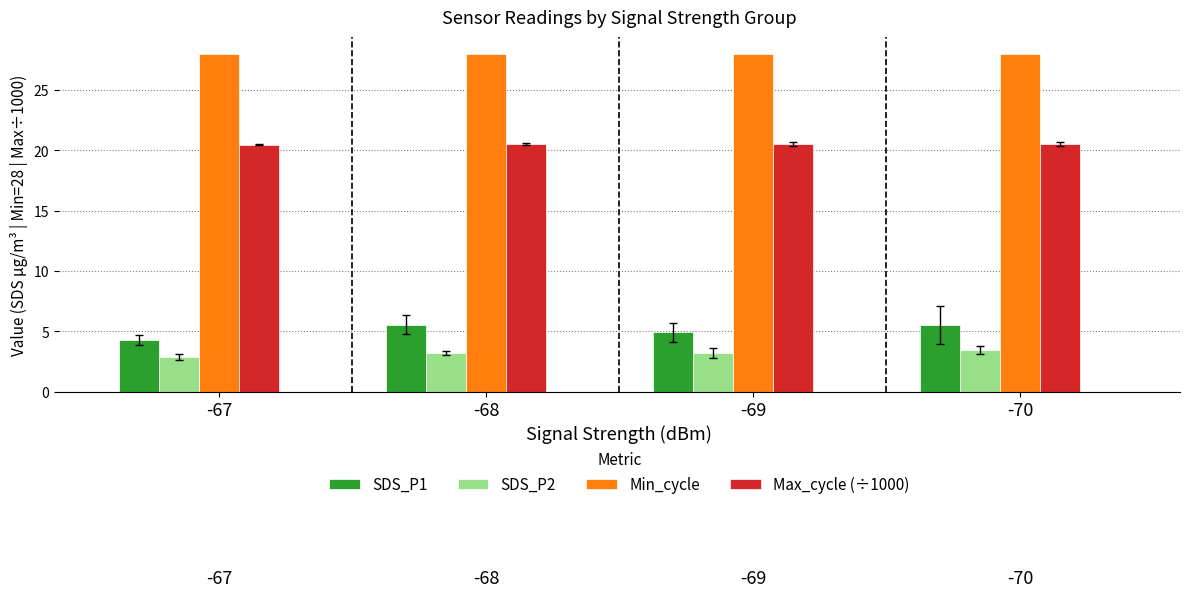

What is the value of the SDS_P1 bar at the 4th from the left?

5.5